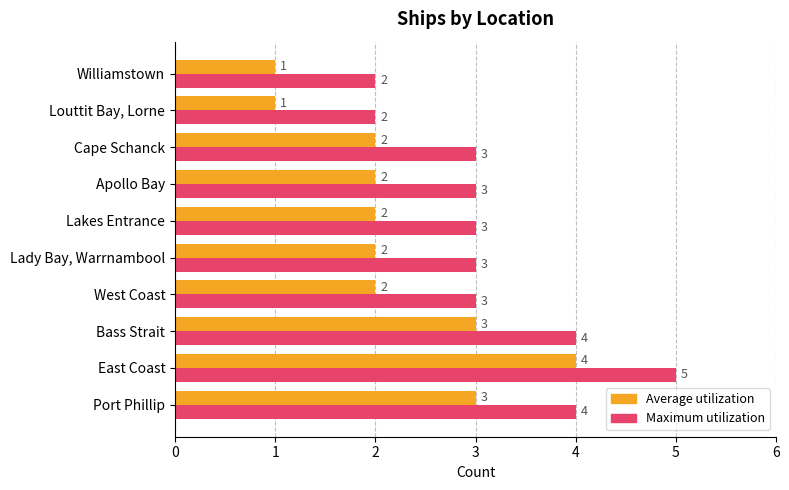

What is the difference between the second highest and minimum values in the Average utilization series?

2